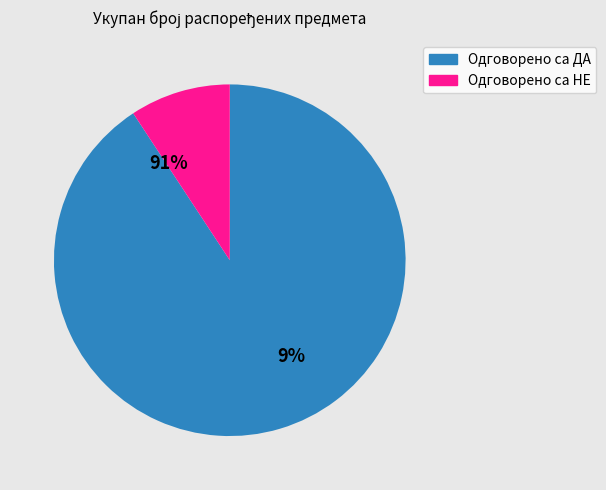

Is it true that Срђан Јовановић is 1% of the pie?

False